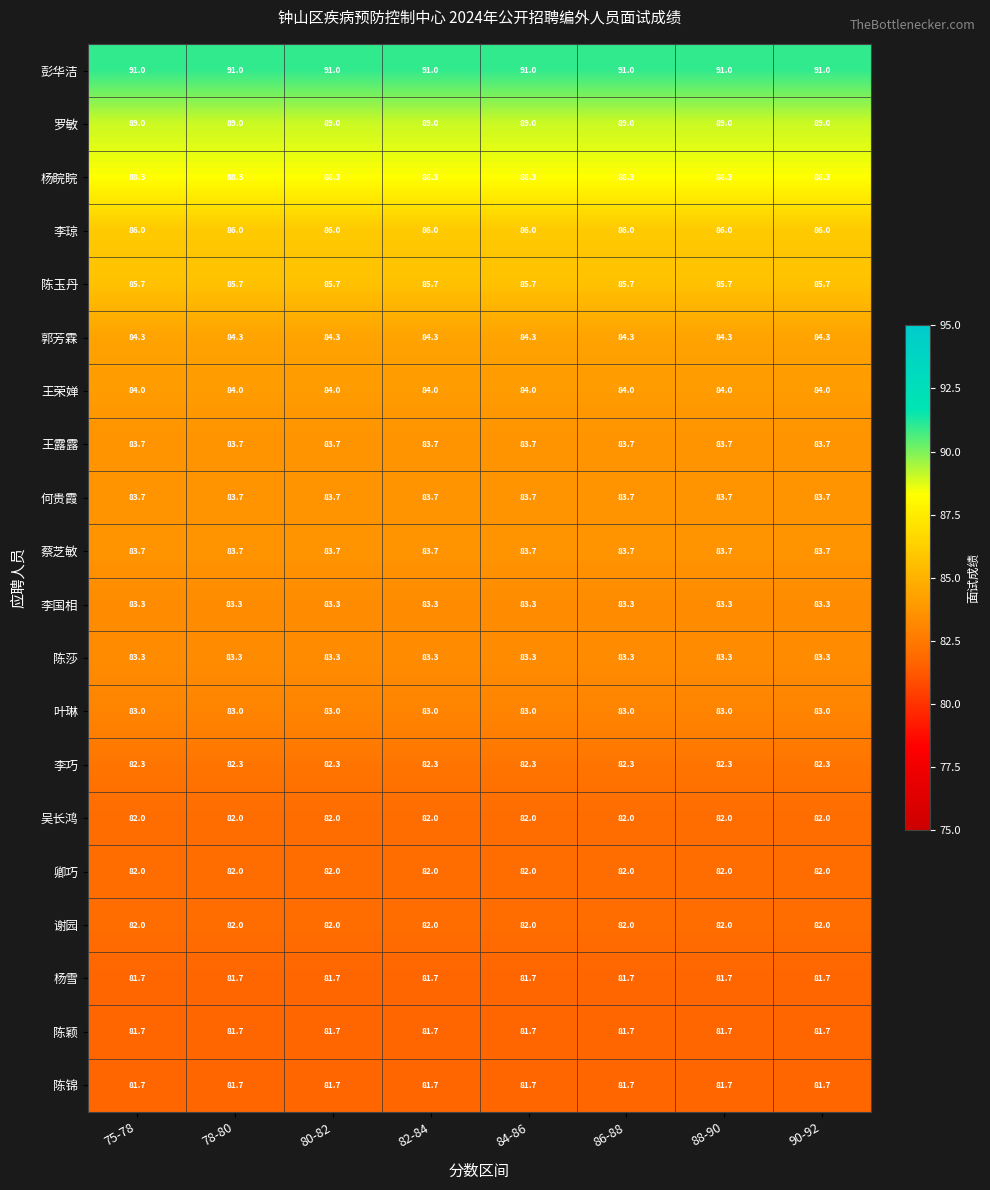

What is the minimum value for 王露露?

83.7